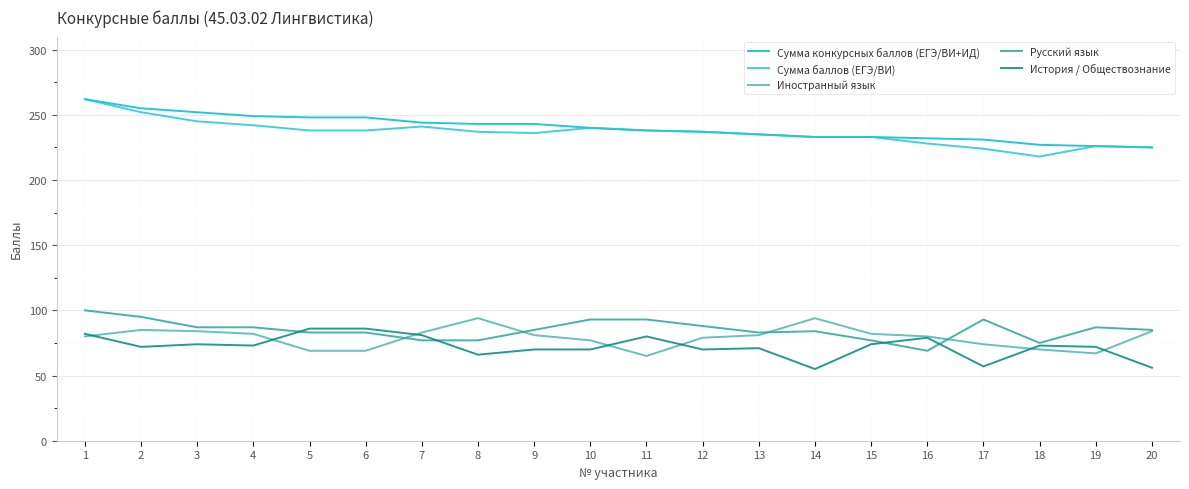

The История / Обществознание series shows 121 at 1. True or false?

False